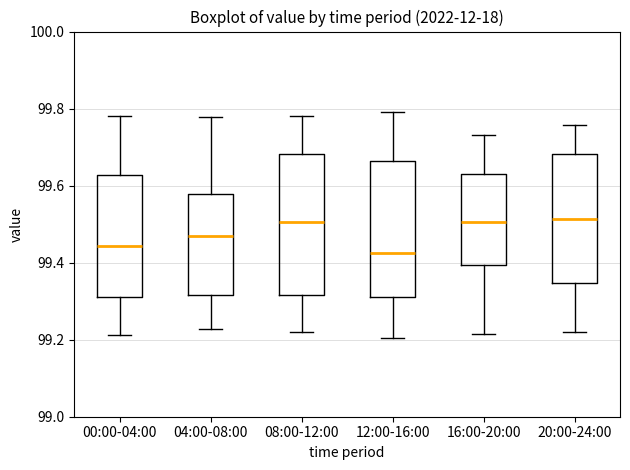

Reading left to right, read every box against the y-axis: the position of its median line, the range the box covers, and the ends of its whiskers. The values are not printed on the chart, so give them approximately, as read against the axis.

00:00-04:00: median 99.44, box 99.30 to 99.62, whiskers 99.22 to 99.78
04:00-08:00: median 99.46, box 99.32 to 99.58, whiskers 99.22 to 99.78
08:00-12:00: median 99.50, box 99.32 to 99.68, whiskers 99.22 to 99.78
12:00-16:00: median 99.42, box 99.32 to 99.66, whiskers 99.20 to 99.80
16:00-20:00: median 99.50, box 99.40 to 99.64, whiskers 99.22 to 99.74
20:00-24:00: median 99.52, box 99.34 to 99.68, whiskers 99.22 to 99.76